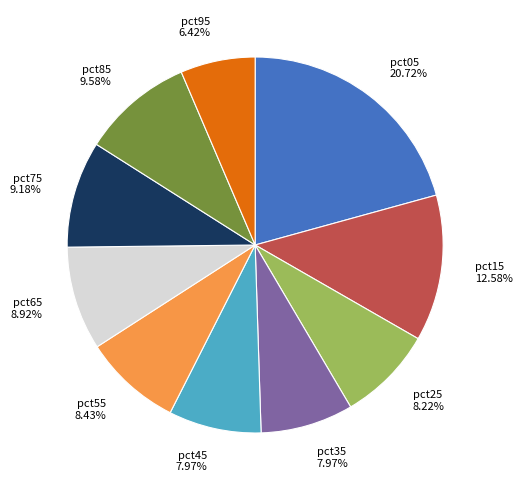

Between pct45 and pct15, which is larger?

pct15